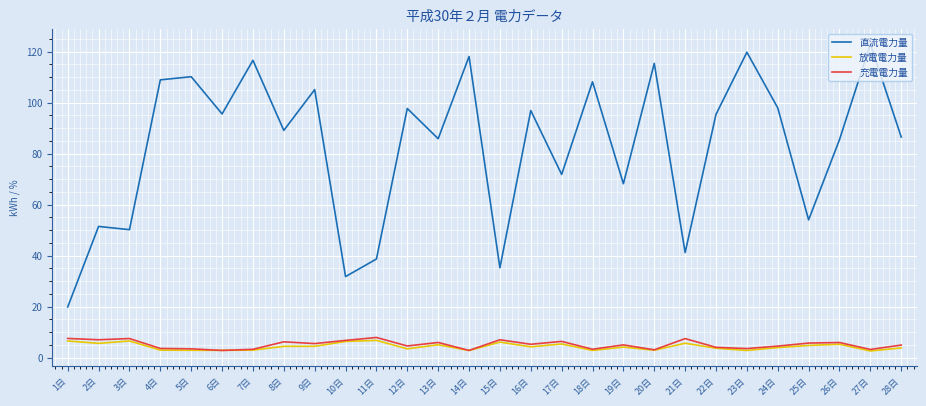

At 9日, list the series in order from smallest to largest.

放電電力量, 充電電力量, 直流電力量